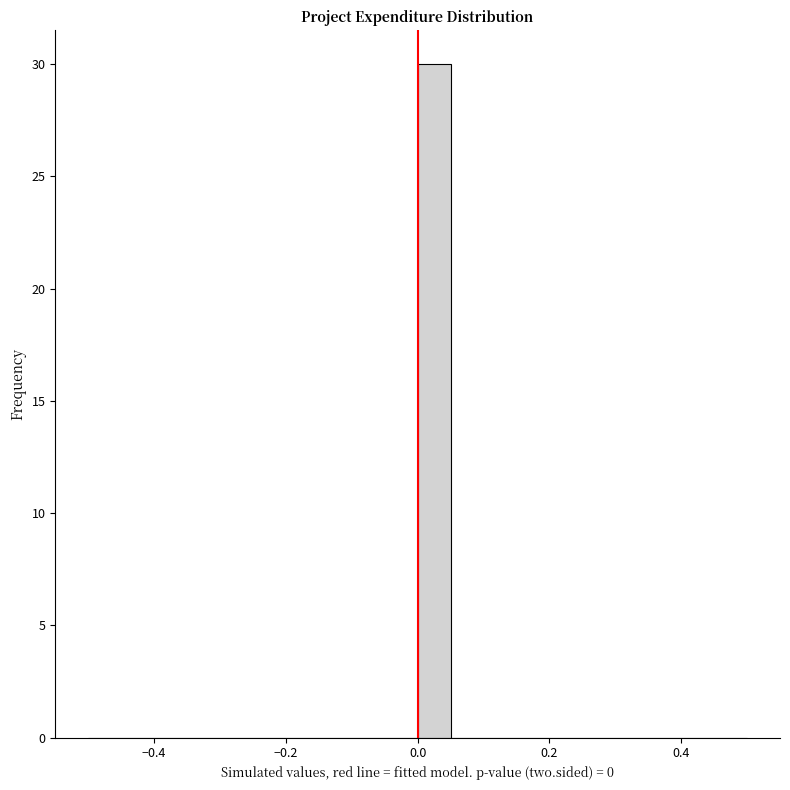

Around what value on the x-axis is the tallest bar? Give the approximate position of its centre, as read against the axis.

0.02